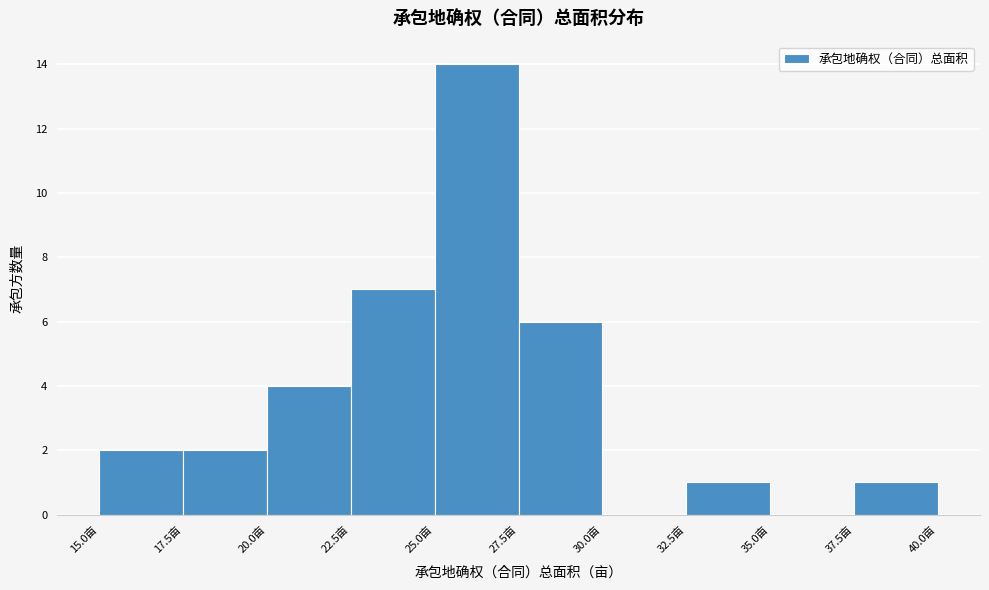

Reading left to right, transcribe this chart: for each bar, give the range it covers on the x-axis and its height. The values are not printed on the chart, so give them approximately, as read against the axis.

15.0 to 17.5: 2
17.5 to 20.0: 2
20.0 to 22.5: 4
22.5 to 25.0: 7
25.0 to 27.5: 14
27.5 to 30.0: 6
30.0 to 32.5: 0
32.5 to 35.0: 1
35.0 to 37.5: 0
37.5 to 40.0: 1